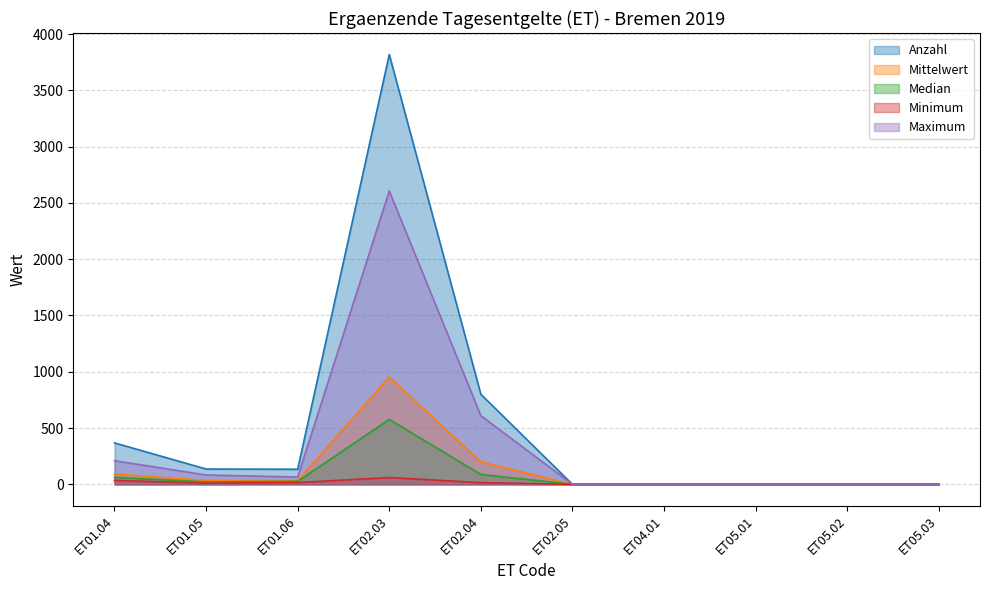

Is it true that Median equals 21.5 at ET01.05?

True